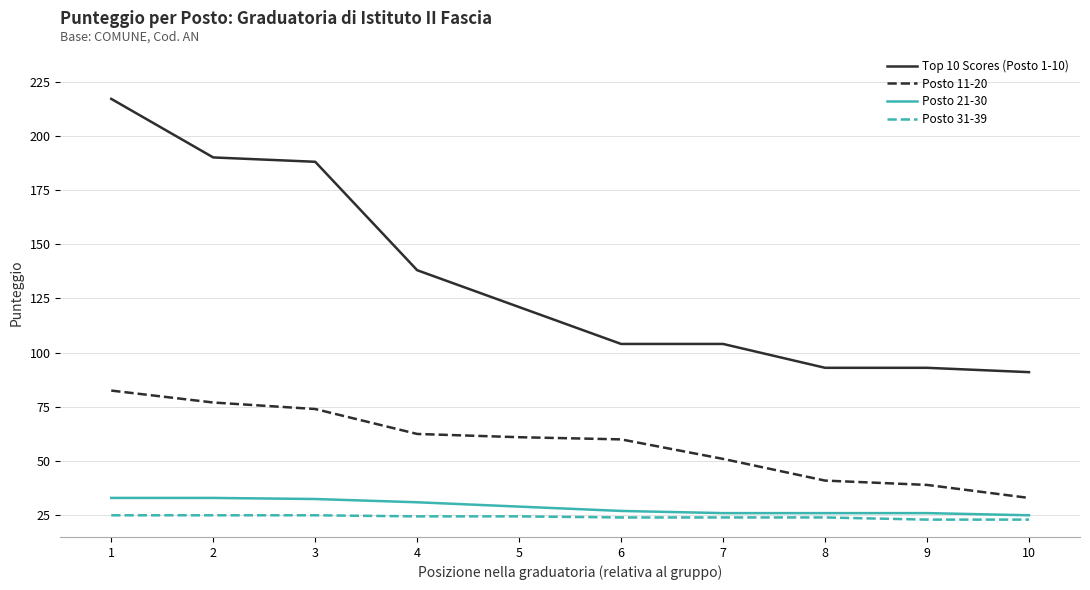

At which category does the chart reach its peak across all series?

1